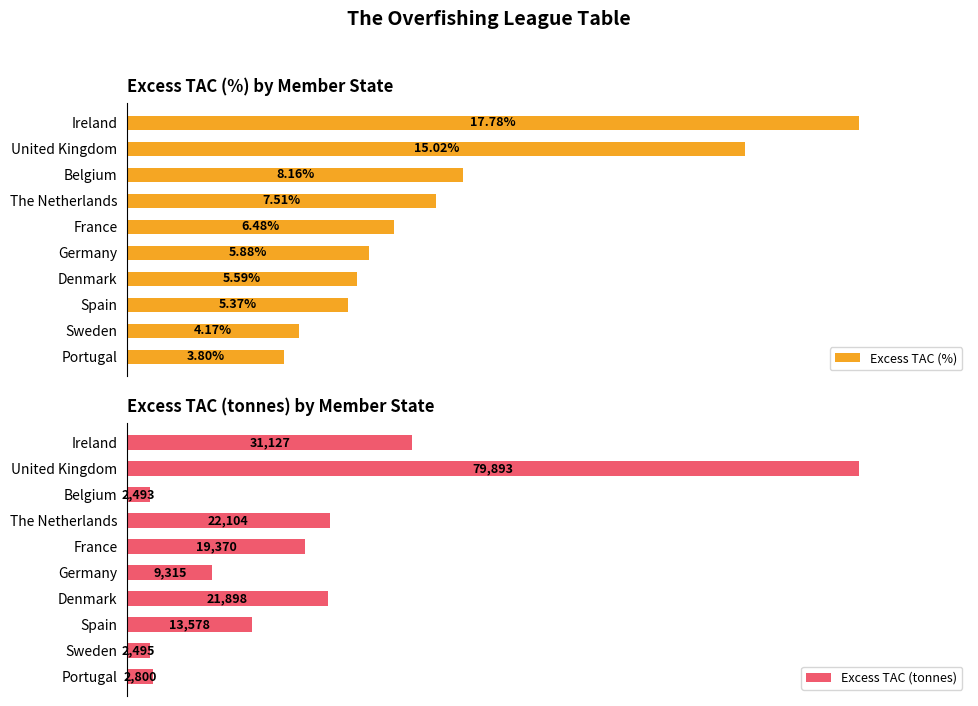

What are all the series names shown in the legend?

Excess TAC (%), Excess TAC (tonnes)